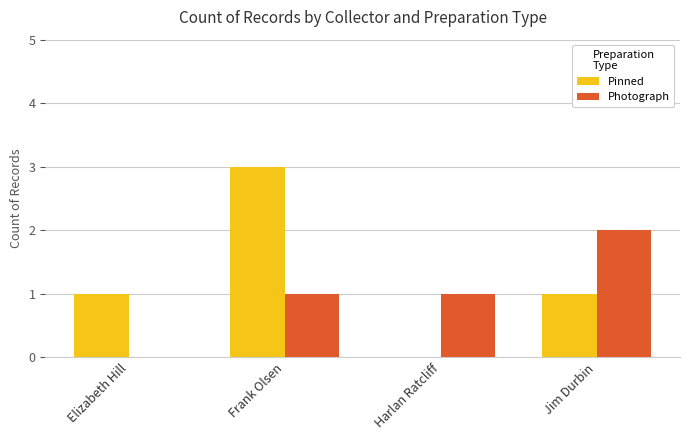

What is the sum of all Photograph values?

4